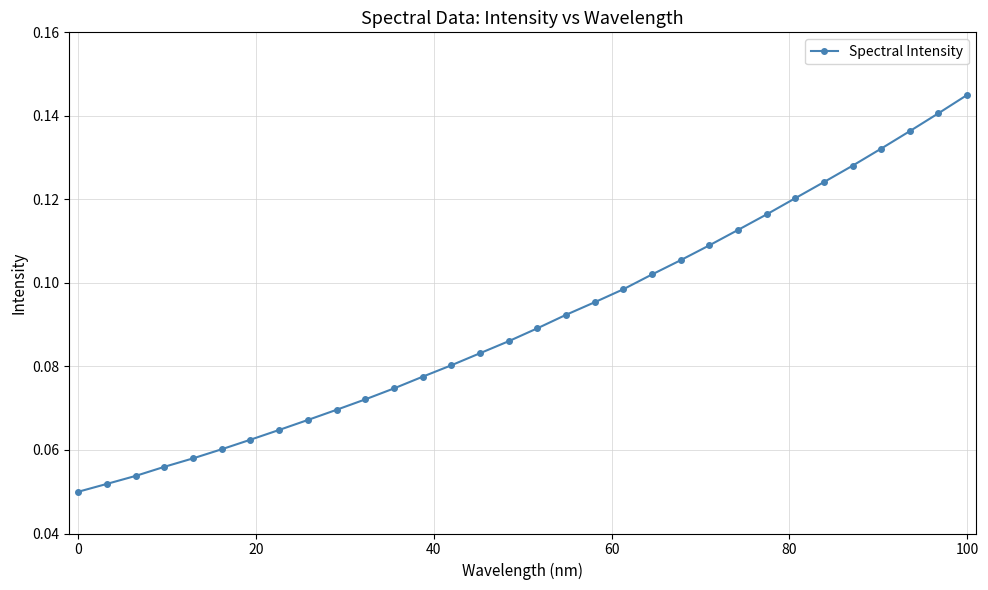

How many values are between 0 and 1?

32